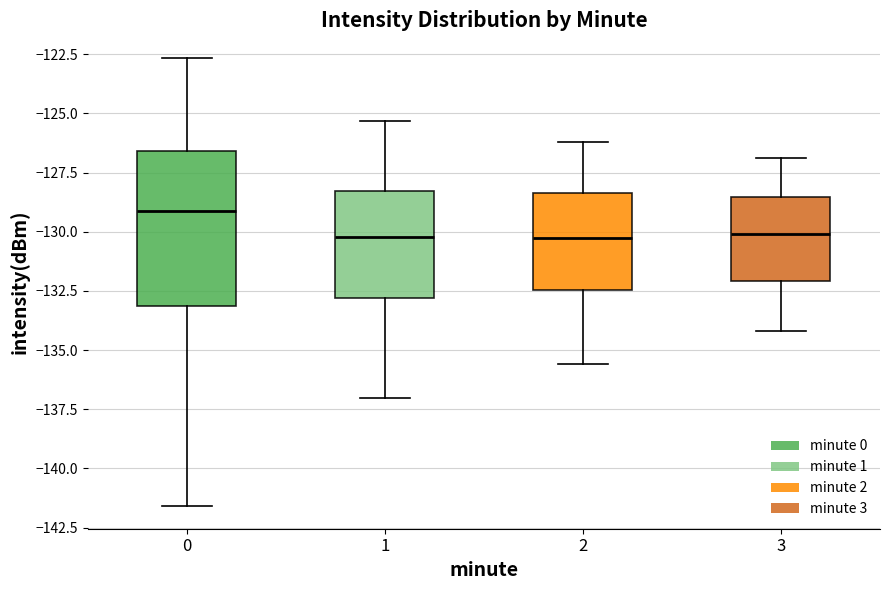

Reading left to right, read every box against the y-axis: the position of its median line, the range the box covers, and the ends of its whiskers. The values are not printed on the chart, so give them approximately, as read against the axis.

0: median -129.0, box -133.0 to -126.5, whiskers -141.5 to -122.5
1: median -130.0, box -133.0 to -128.5, whiskers -137.0 to -125.5
2: median -130.0, box -132.5 to -128.5, whiskers -135.5 to -126.0
3: median -130.0, box -132.0 to -128.5, whiskers -134.0 to -127.0